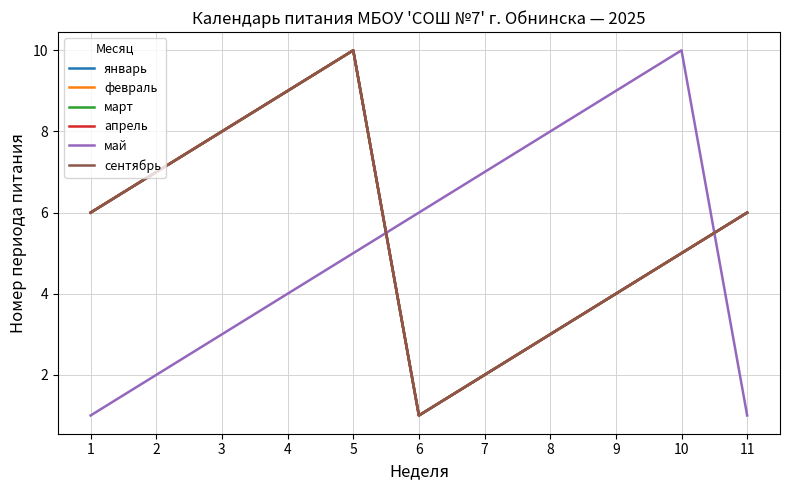

Is it true that март equals 4 at 1?

False